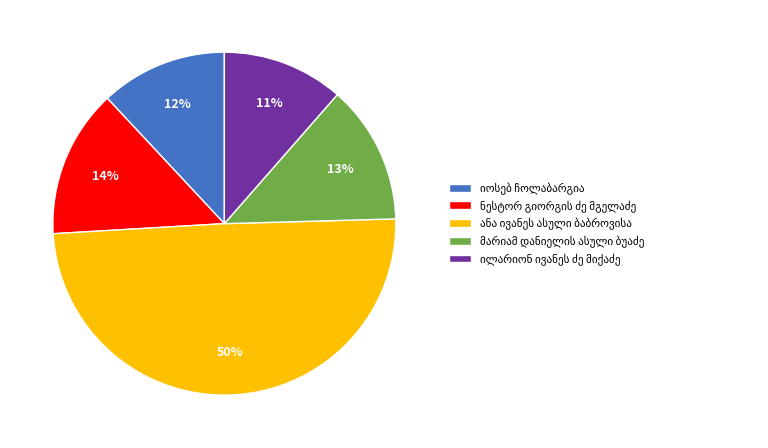

To the nearest percent, what is the average slice percentage?

20%